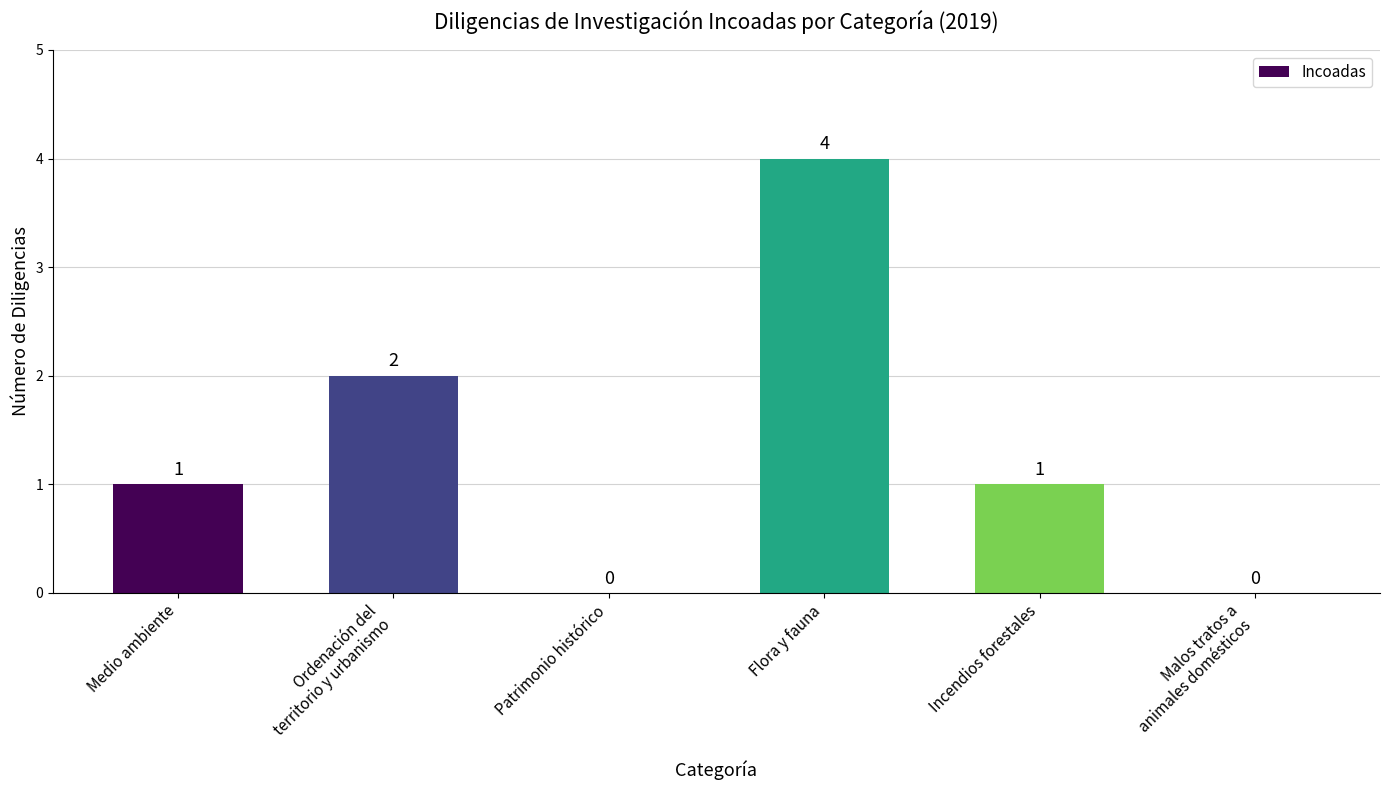

Reading left to right, transcribe all the data shown in this chart.

1	2	0	4	1	0